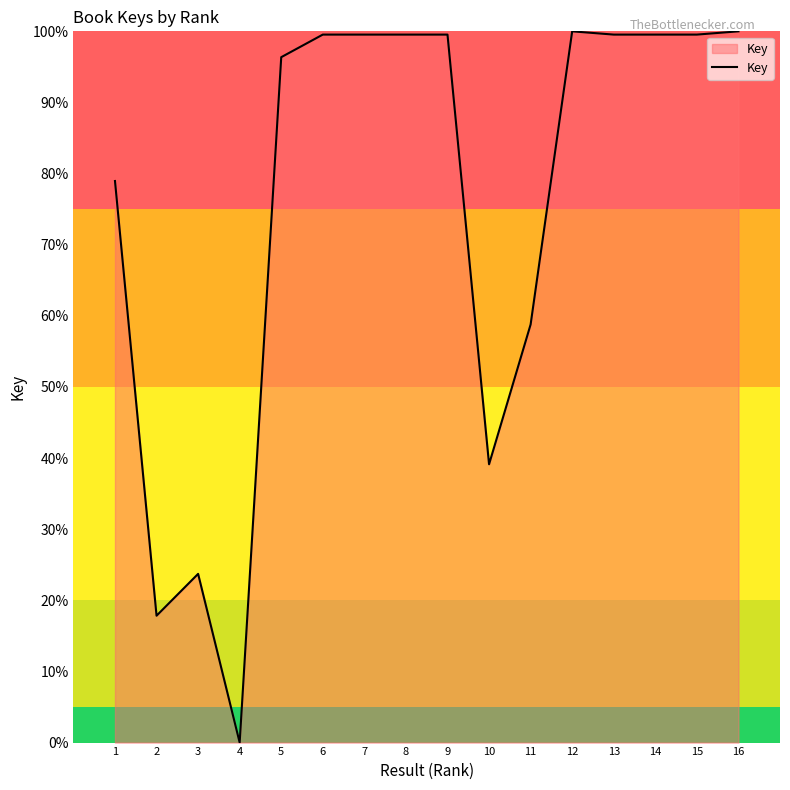

At which category does the data reach its first local valley?

2